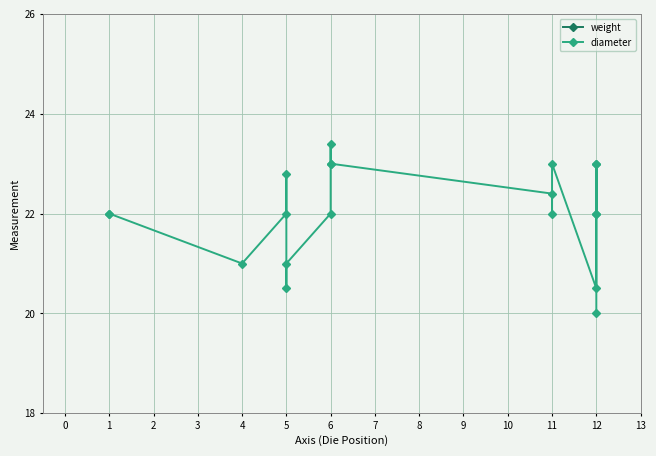

List the series in order of their peak value, lowest first.

weight, diameter